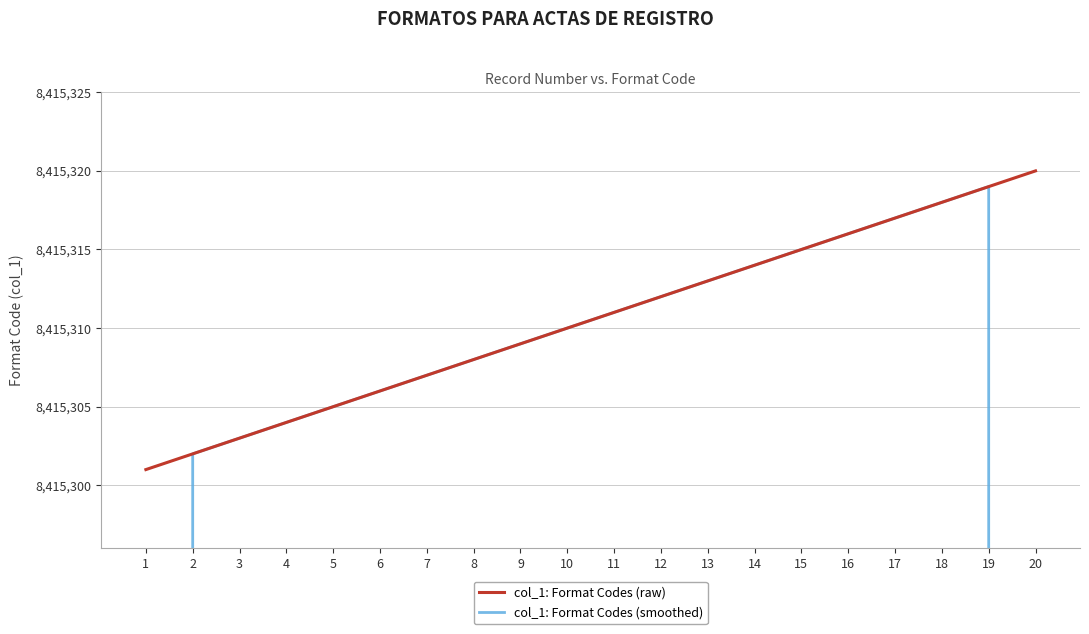

At which category does col_1: Format Codes (smoothed) reach its first local peak?

19